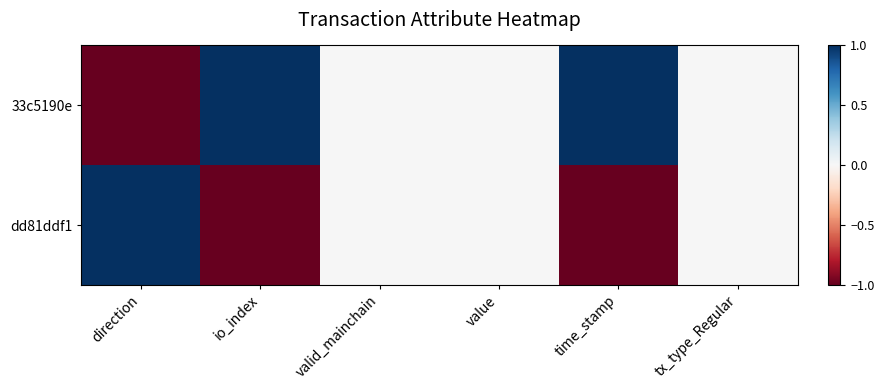

Which series has the largest range (max minus min)?

33c5190e